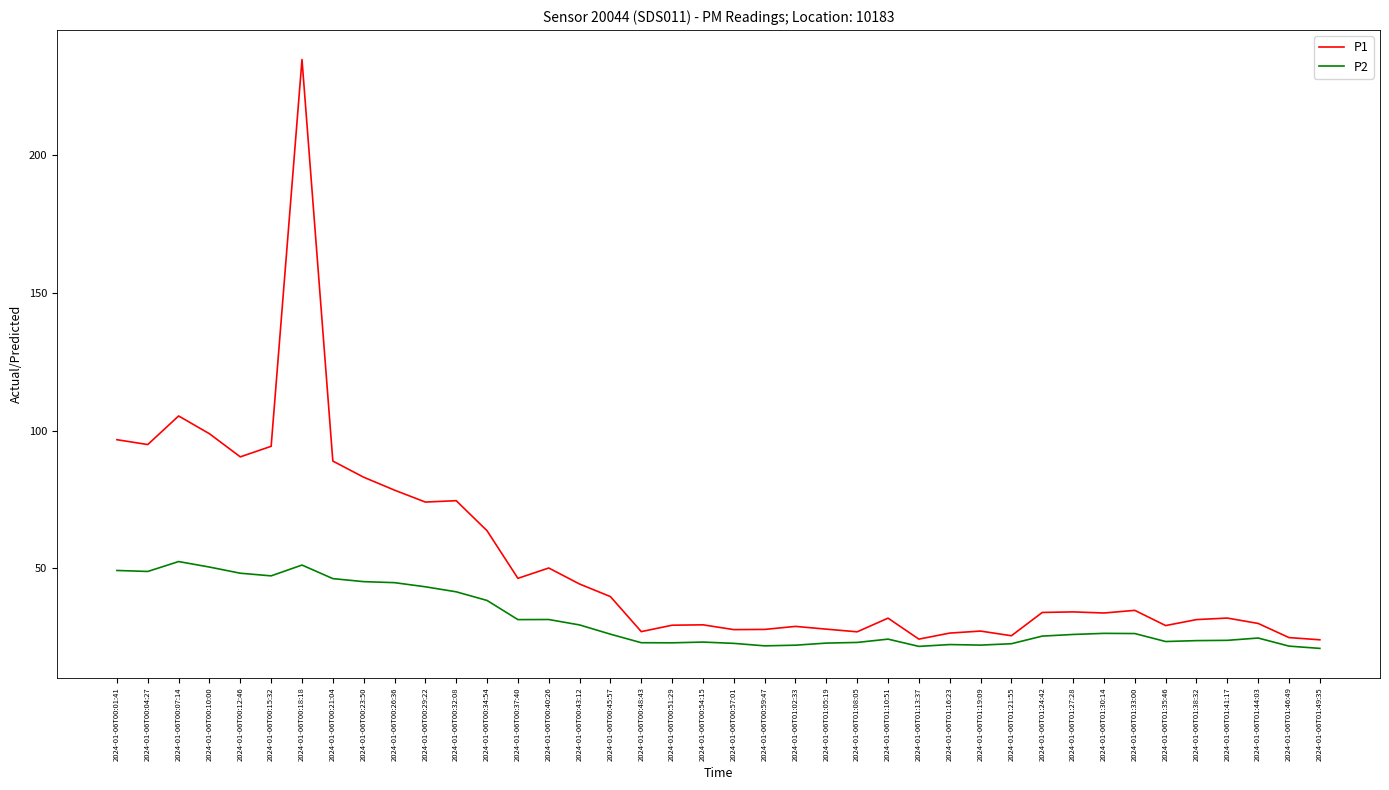

At how many categories does at least one series exceed 123?

1